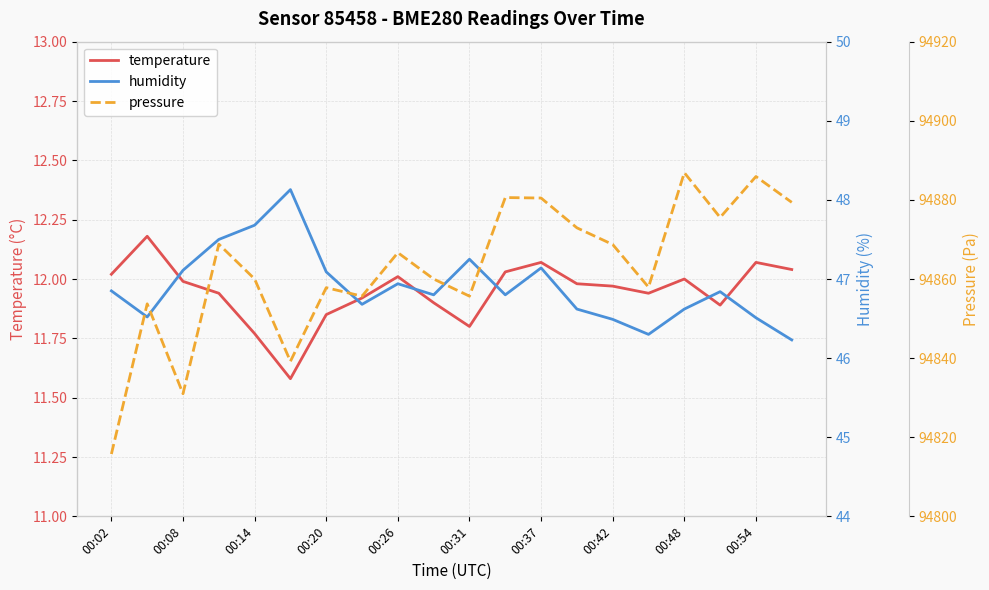

At how many categories does at least one series exceed 47234?

20